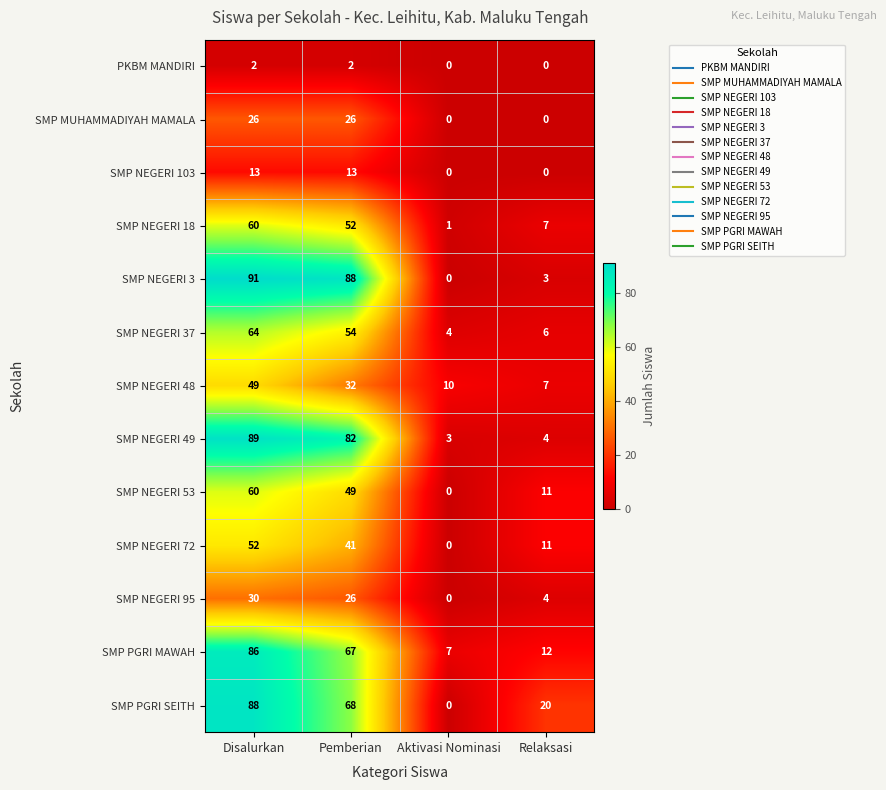

Is it true that SMP NEGERI 37 equals 6 at Relaksasi?

True